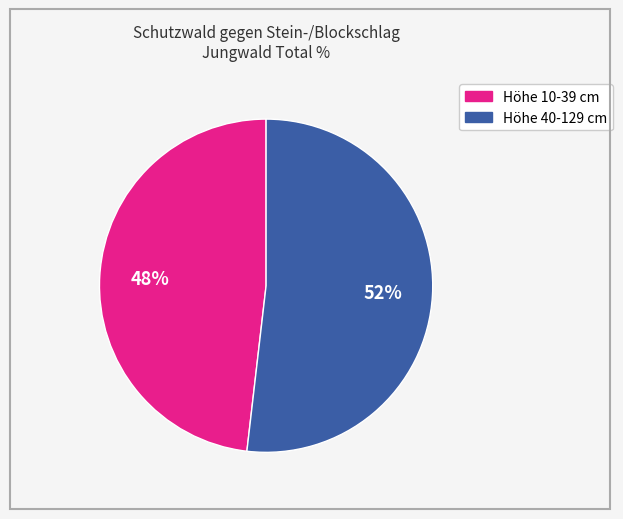

Is there a majority slice in this chart?

Yes